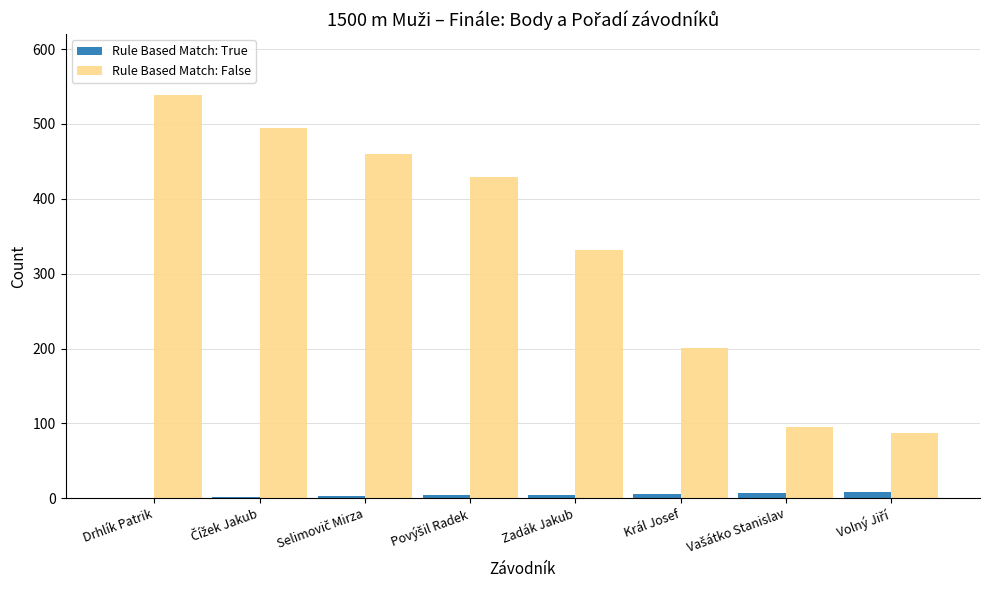

At which category is the sum across all series the highest?

Drhlík Patrik